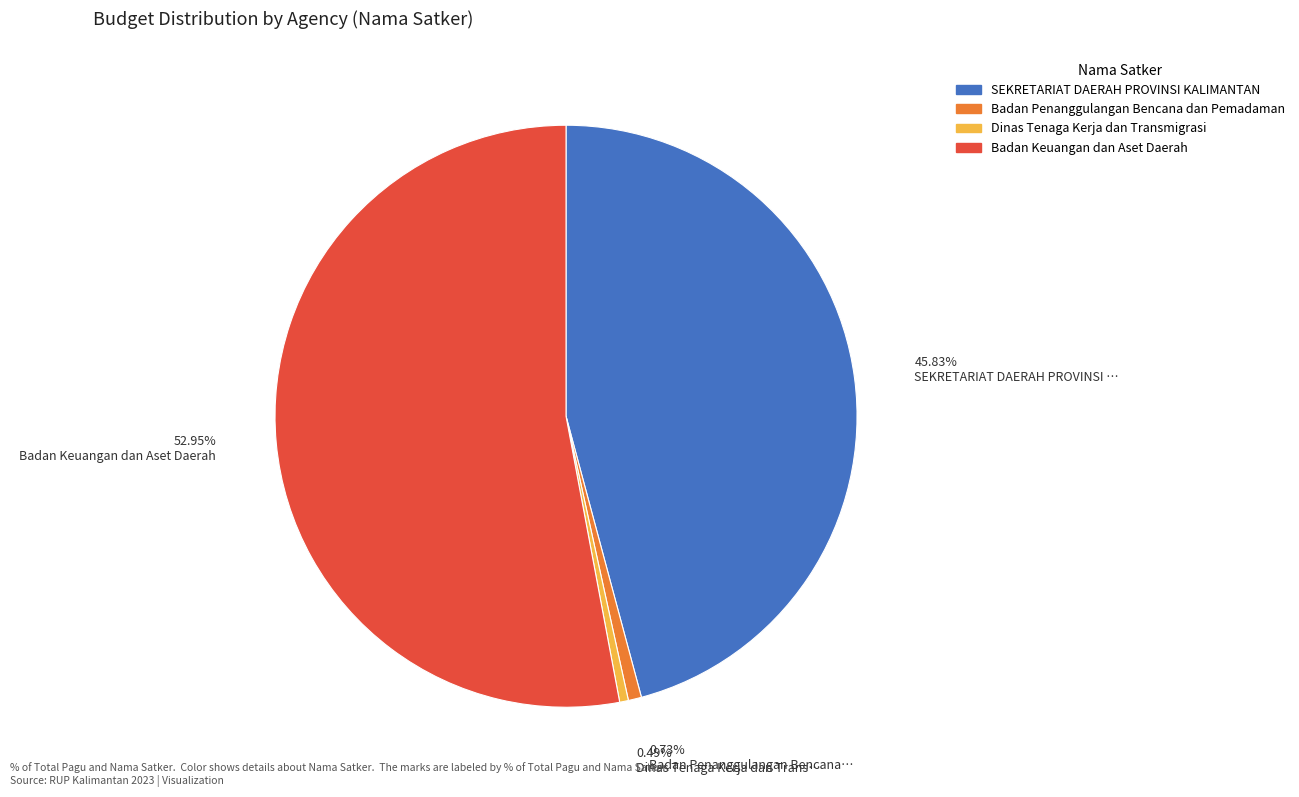

How many slices are in this pie chart?

4